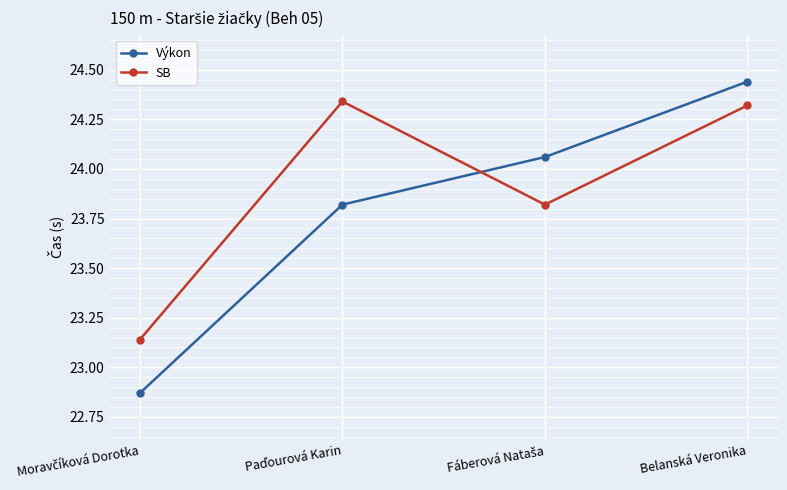

List the series in order of their overall mean, lowest first.

Výkon, SB